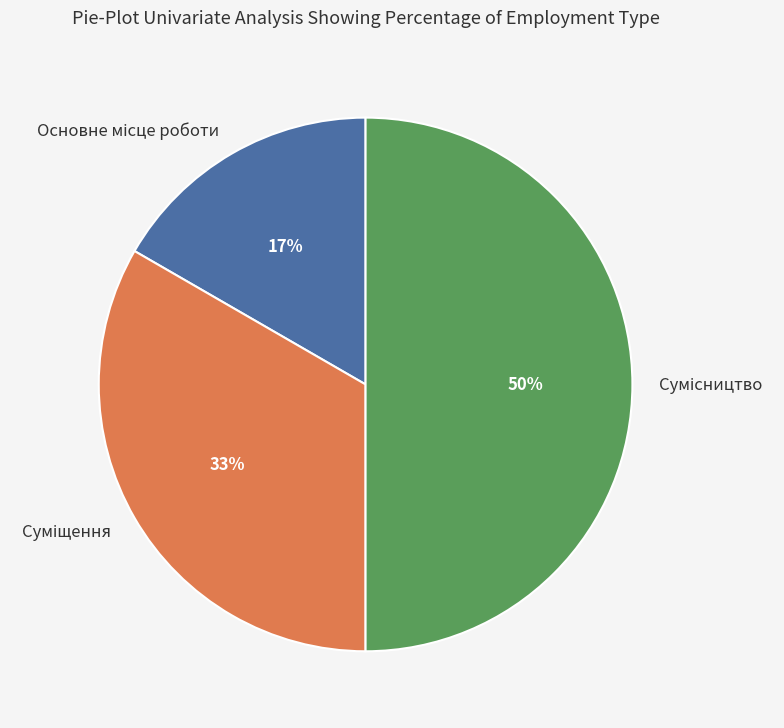

To the nearest percent, what is the difference between the largest and smallest slice percentages?

33%